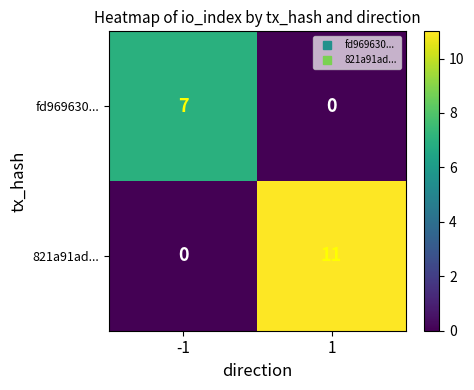

What is the total value across all series at -1?

7